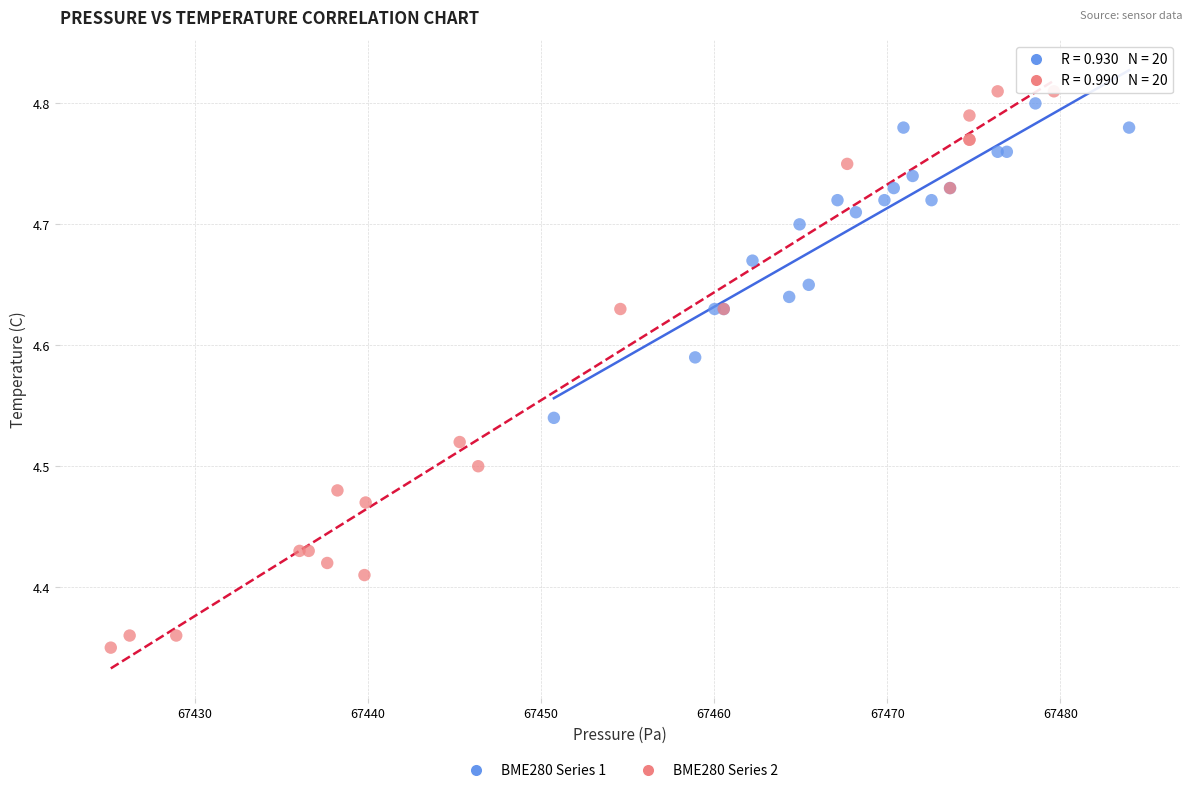

Which series has the widest spread of Y values?

BME280 Series 2